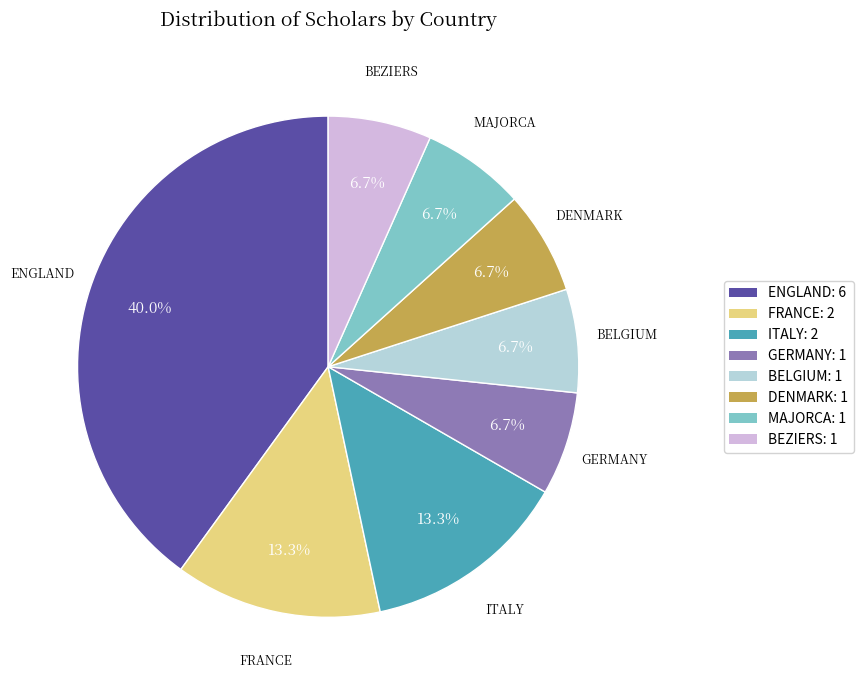

Does any single category account for the majority?

No